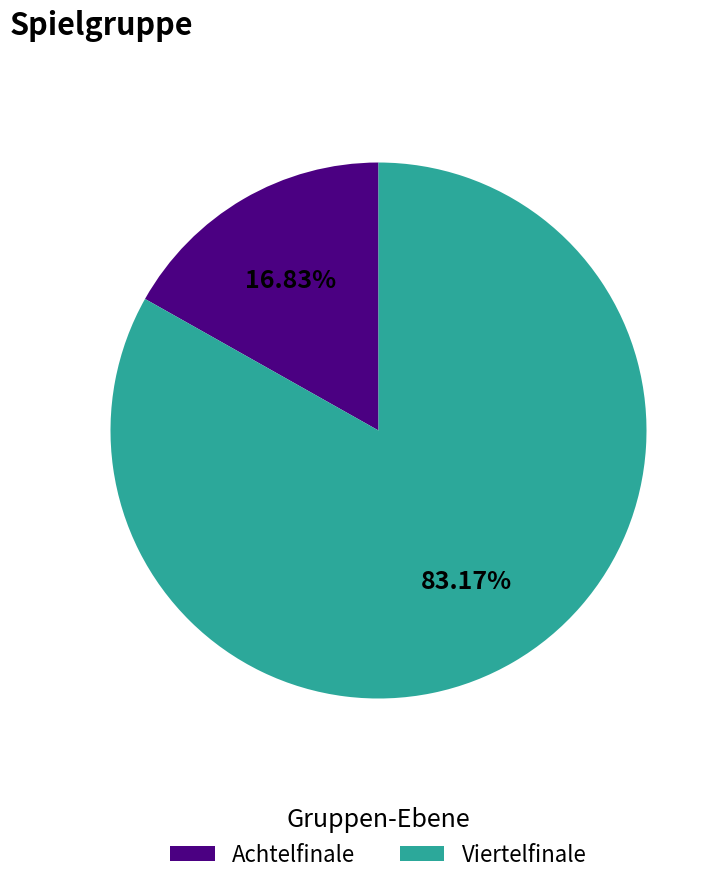

Which has a higher value, Viertelfinale or Achtelfinale?

Viertelfinale